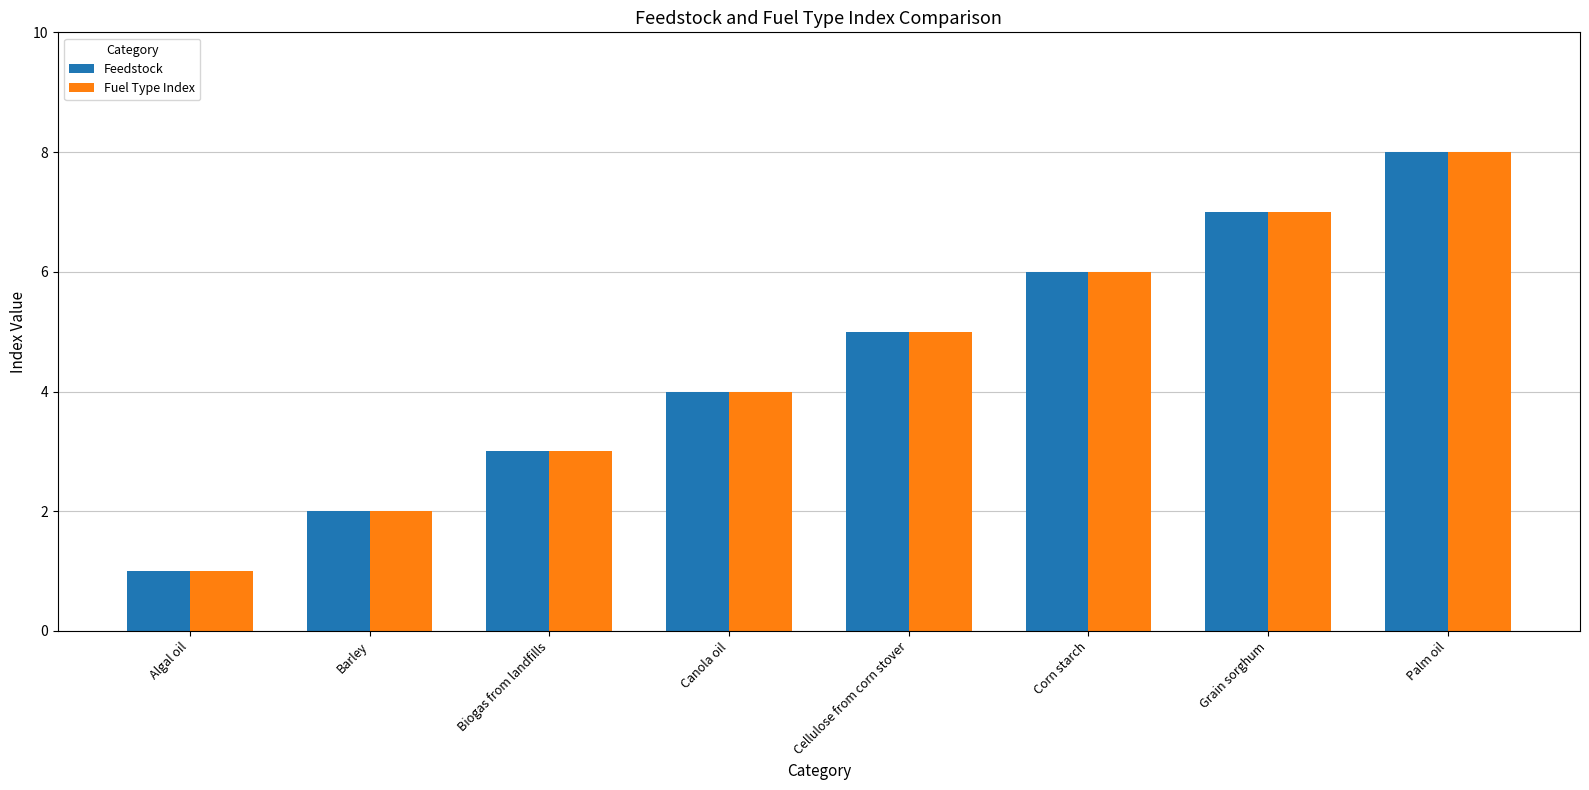

What is the difference between the second highest and second lowest values in the Fuel Type Index series?

5